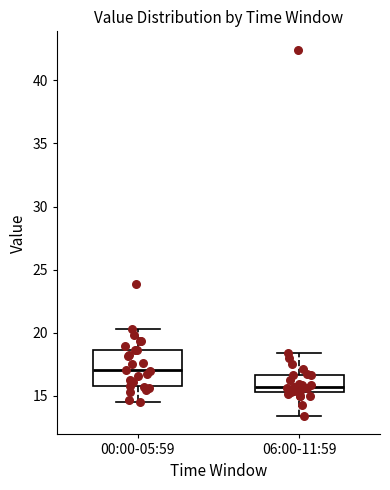

Reading left to right, read every box against the y-axis: the position of its median line, the range the box covers, and the ends of its whiskers. The values are not printed on the chart, so give them approximately, as read against the axis.

00:00-05:59: median 17.0, box 16.0 to 18.5, whiskers 14.5 to 20.5
06:00-11:59: median 15.5 (just above the box's lower edge), box 15.5 to 16.5, whiskers 13.5 to 18.5